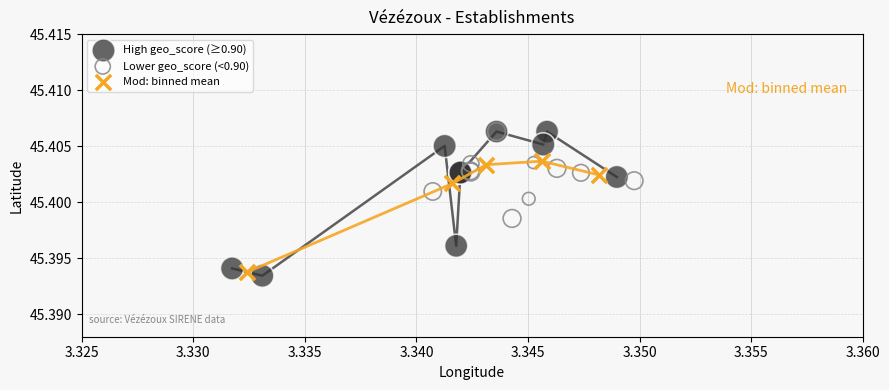

What are all the series names shown in the legend?

High geo_score (≥0.90), Lower geo_score (<0.90), Mod: binned mean